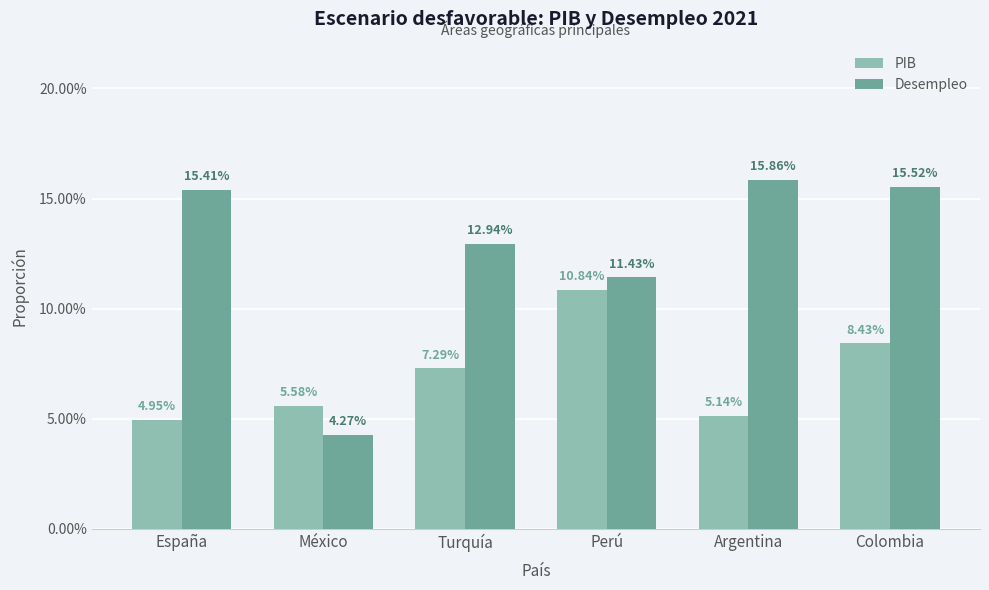

Which category has the highest value in the Desempleo series?

Argentina